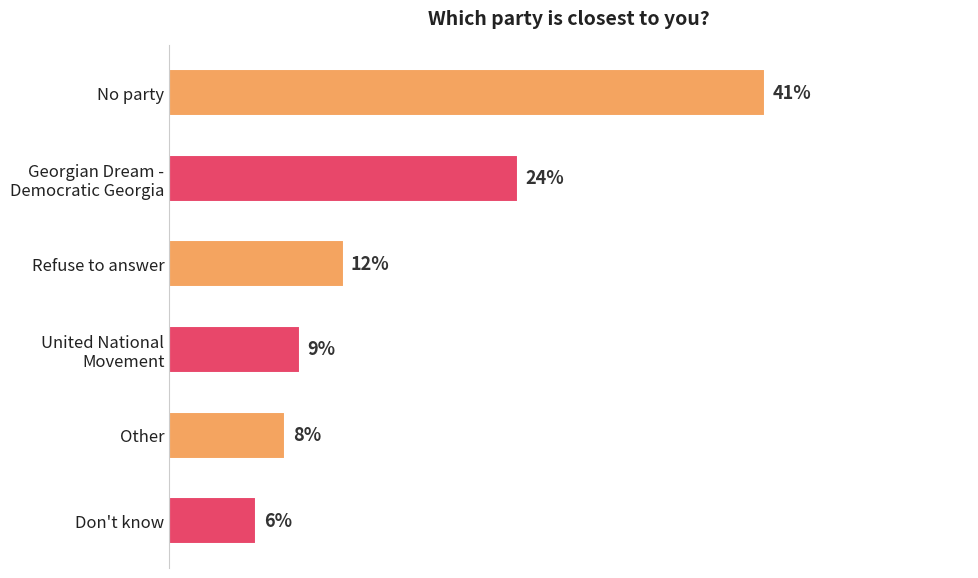

What is the label of the 5th bar from the top?

Other